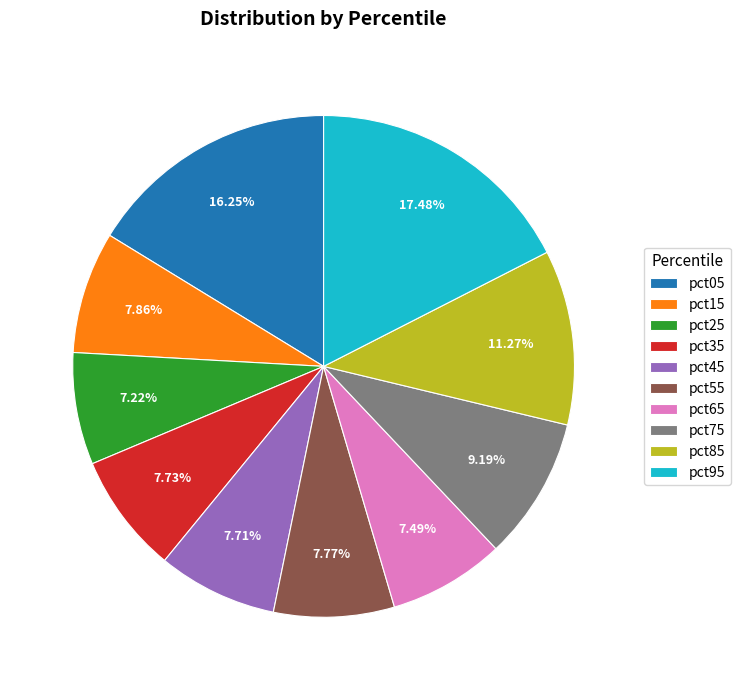

To the nearest percent, what is the average slice percentage?

10%